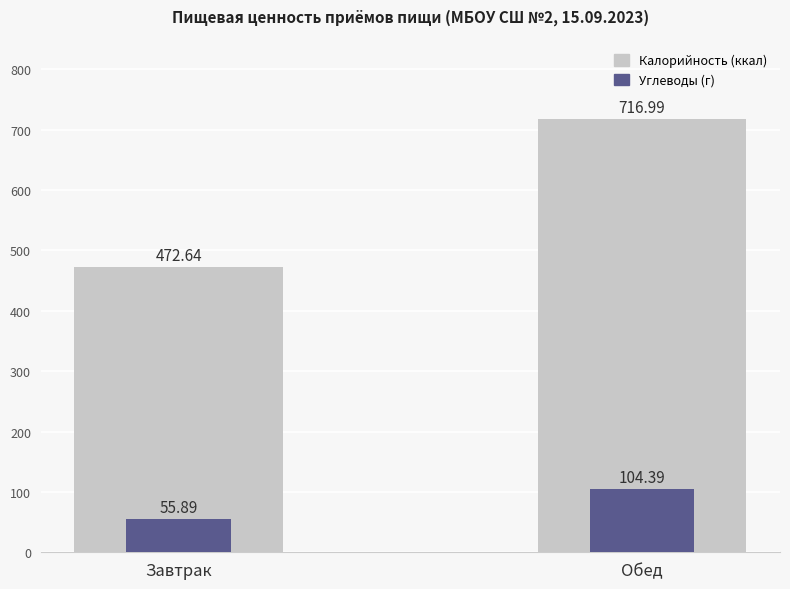

Which label corresponds to the smallest value in the chart?

Завтрак